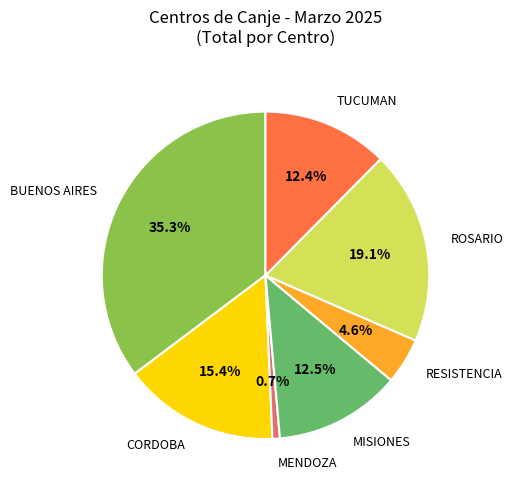

Is there a majority slice in this chart?

No